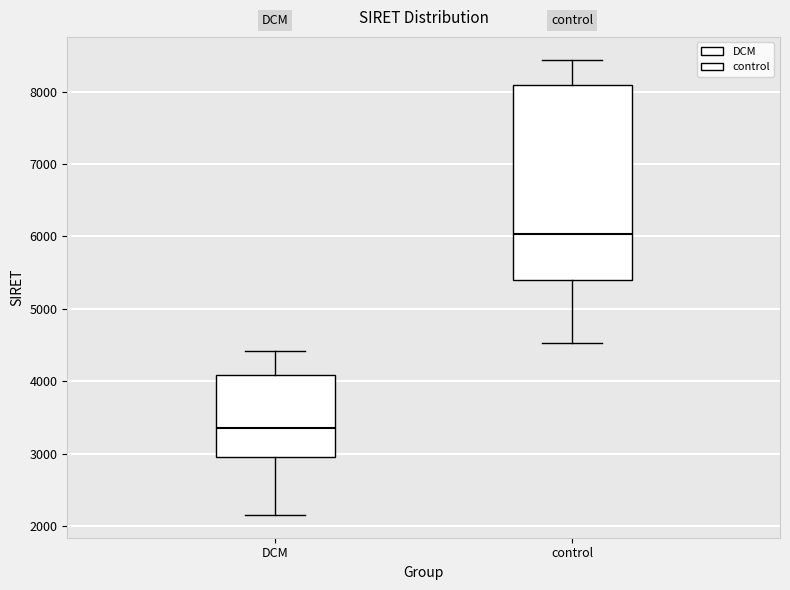

Which box's median line is the lowest?

DCM